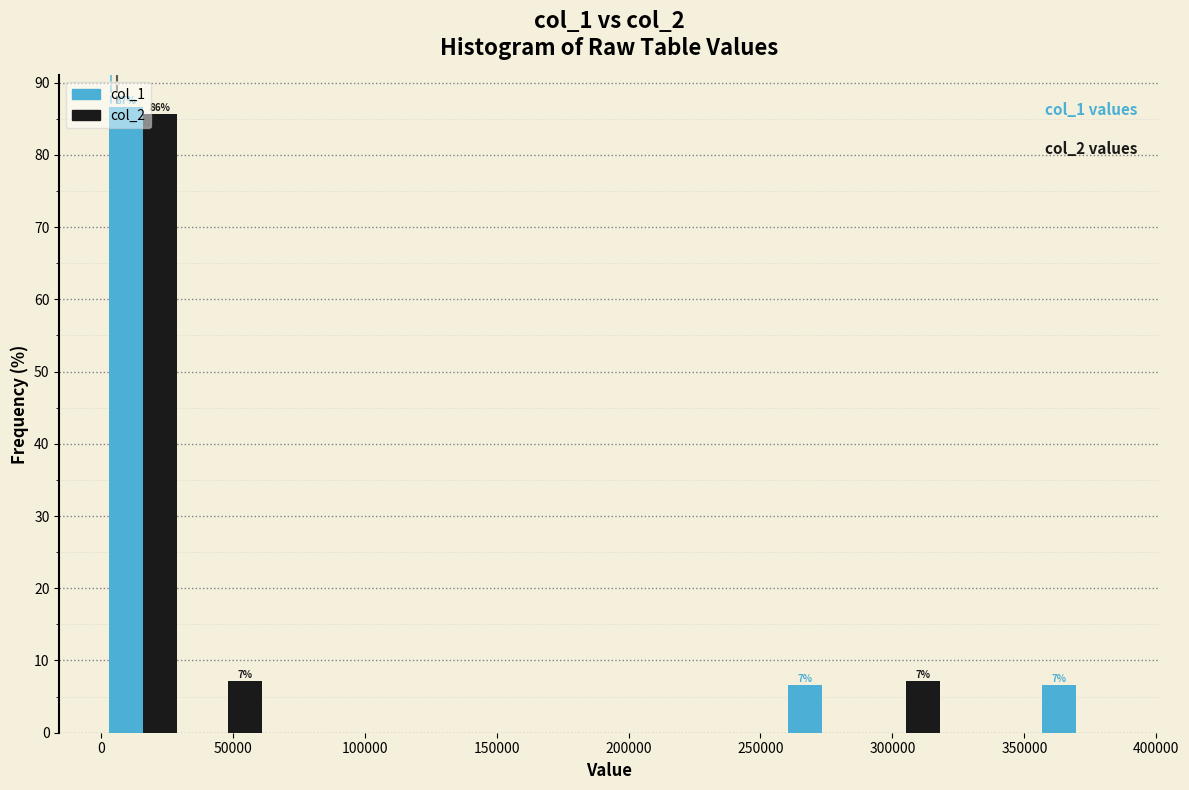

In the col_1 series, which range on the x-axis has the tallest bar?

0 to 30000